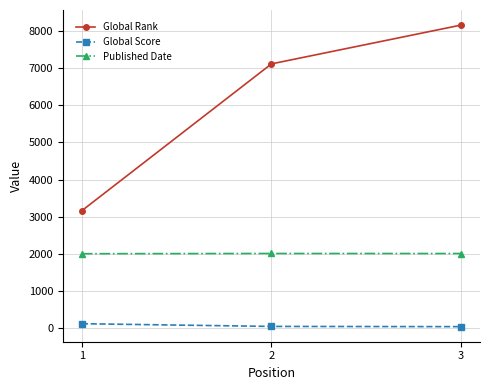

Rank the series at 3 from highest to lowest value.

Global Rank, Published Date, Global Score